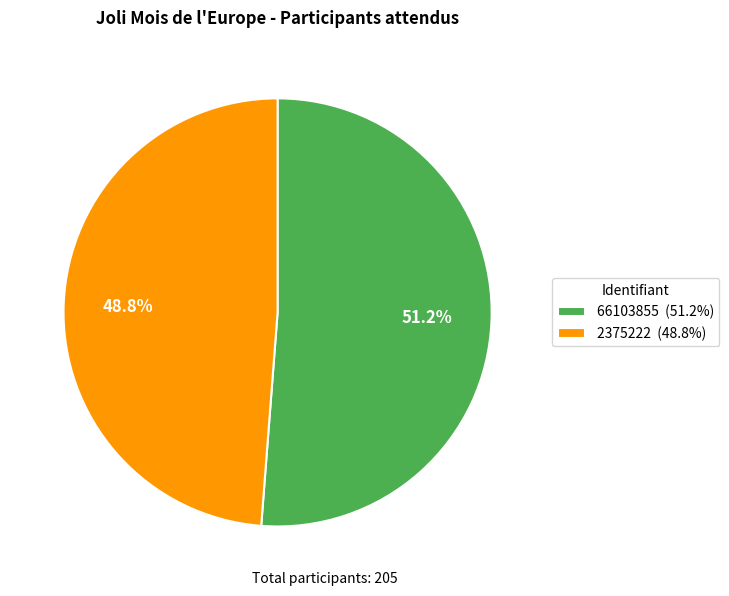

Which category has the smallest portion of the pie?

2375222